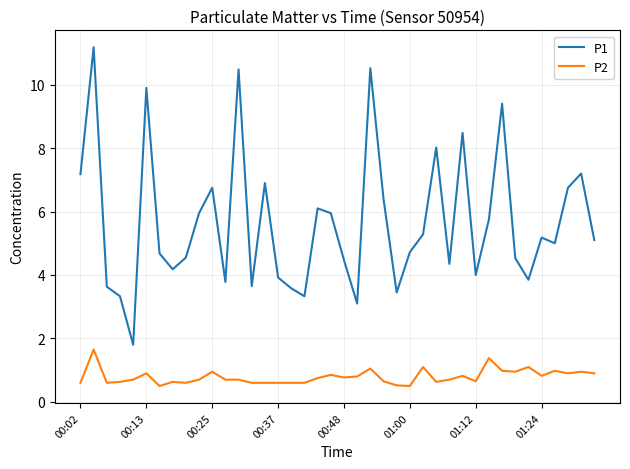

What is the smallest value displayed?

0.5